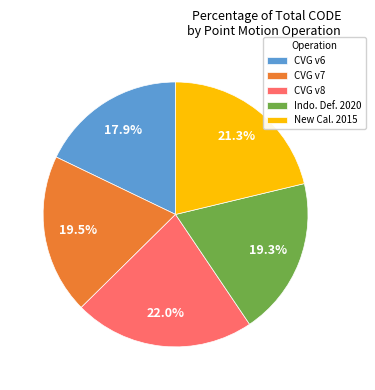

Which slice is the smallest?

CVG v6